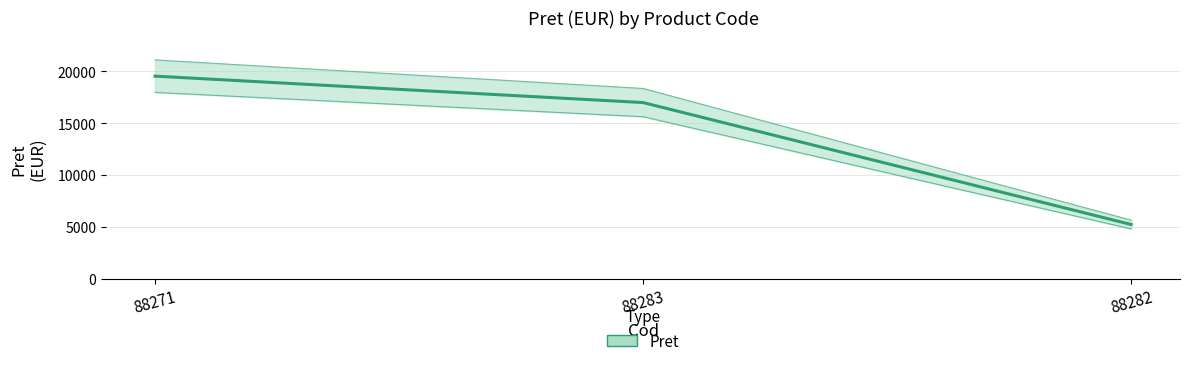

What value does the data have at 88283?

17005.0